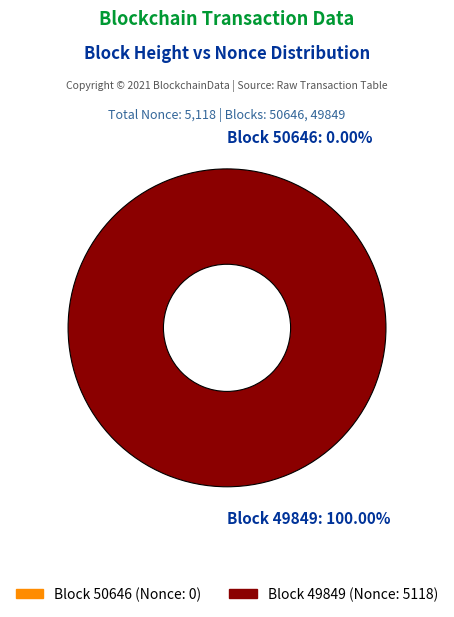

To the nearest percent, what is the average slice percentage?

50%